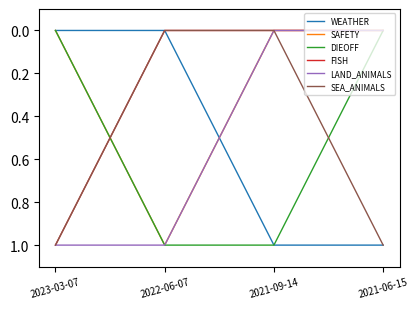

What position from the right is 2021-06-15?

1